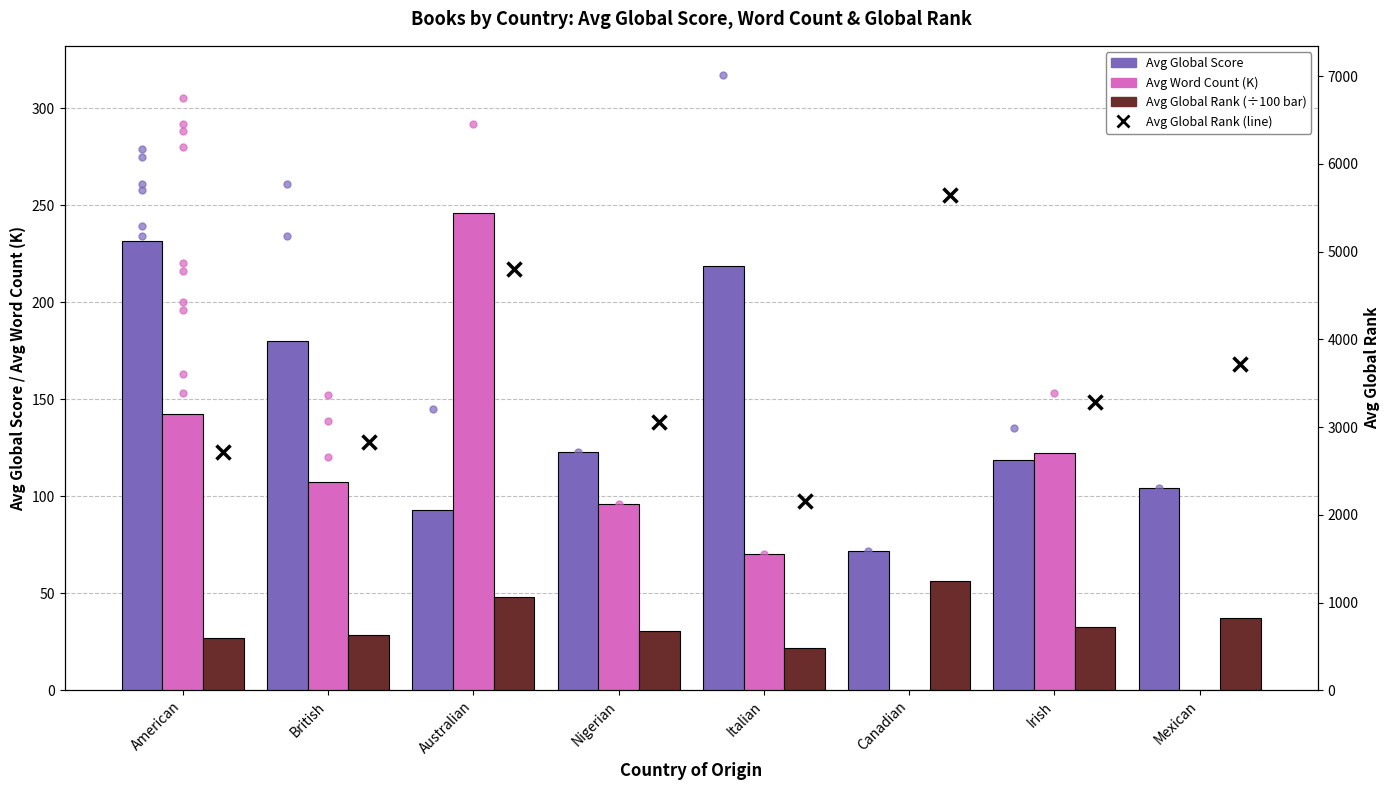

Which series has the widest spread of Y values?

Avg Global Rank